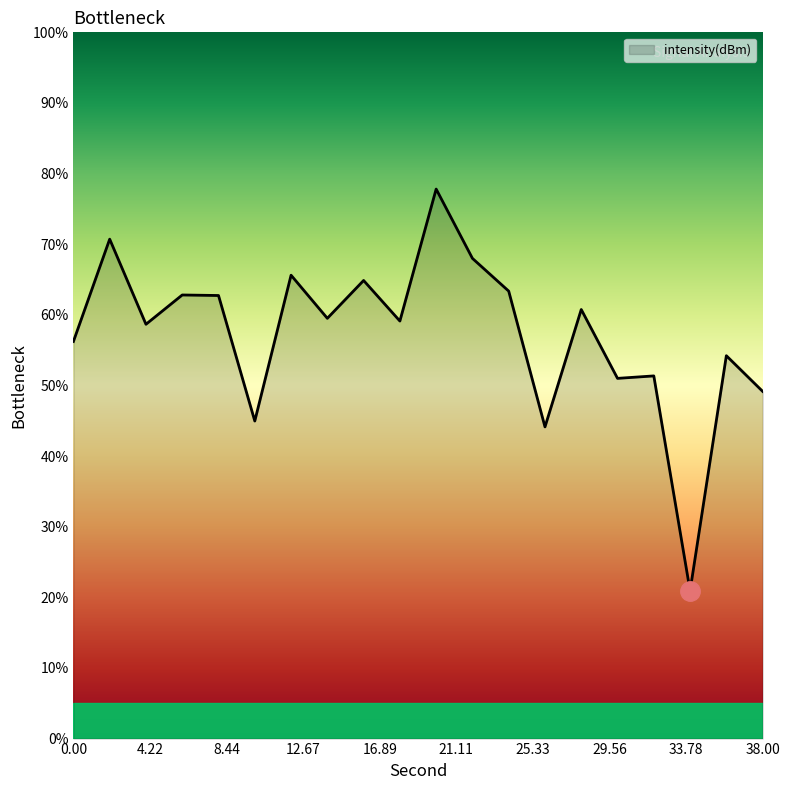

What is the smallest value displayed?

20.9